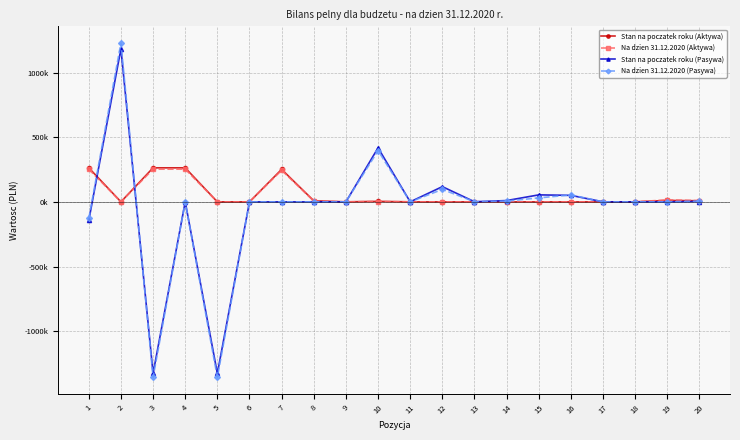

True or false: Na dzien 31.12.2020 (Aktywa) has a value of -111517.2 at 18.

False